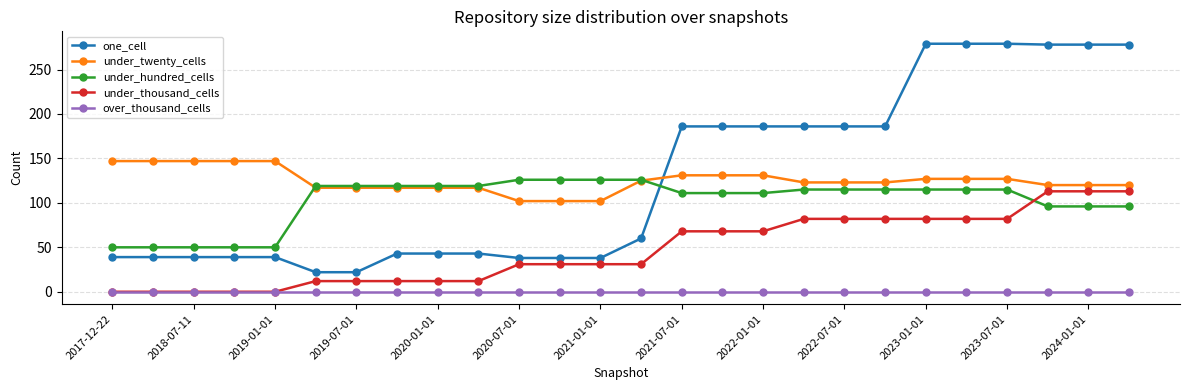

List the series in order of their peak value, highest first.

one_cell, under_twenty_cells, under_hundred_cells, under_thousand_cells, over_thousand_cells